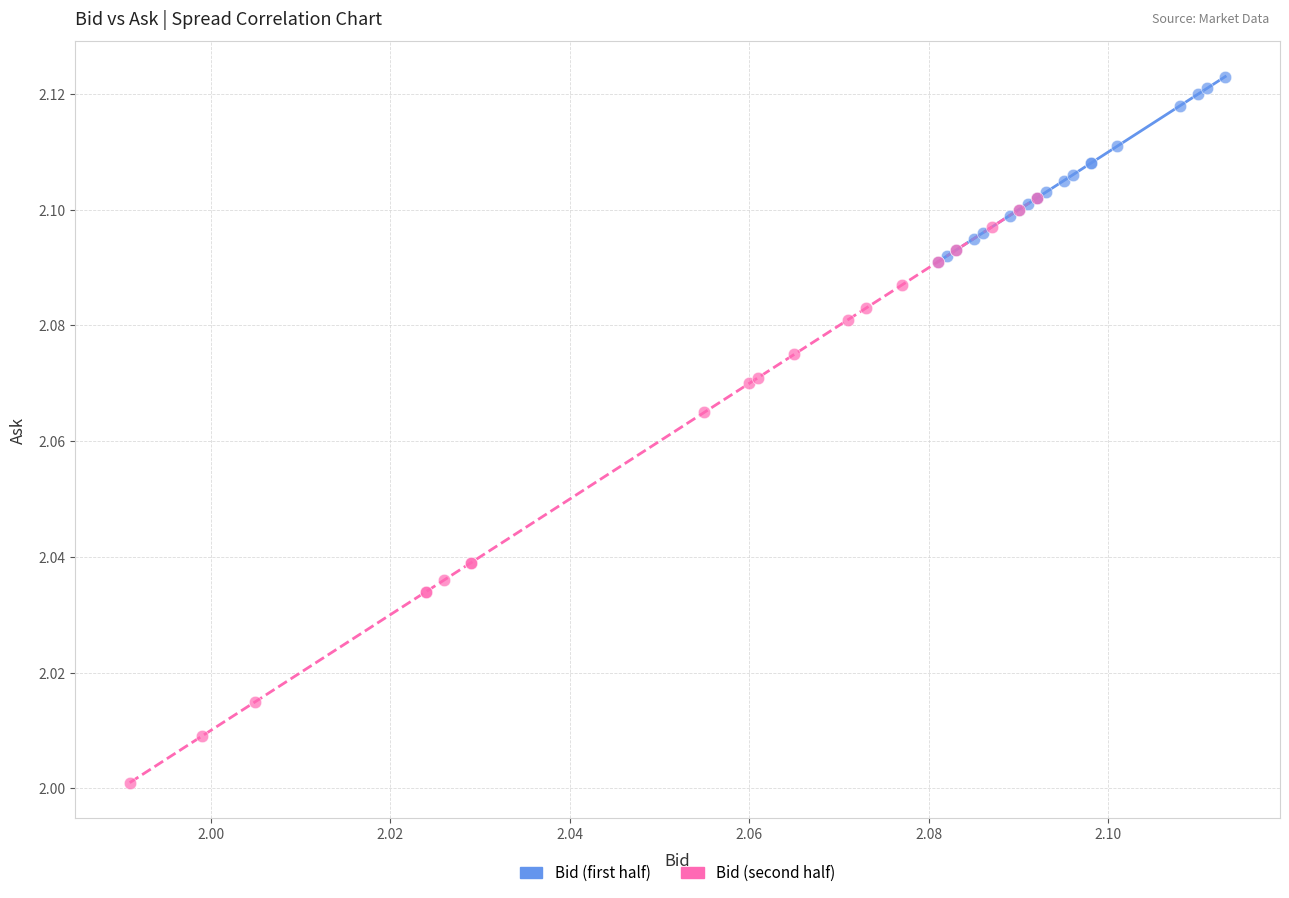

Which series has the widest spread of Y values?

Bid (second half)